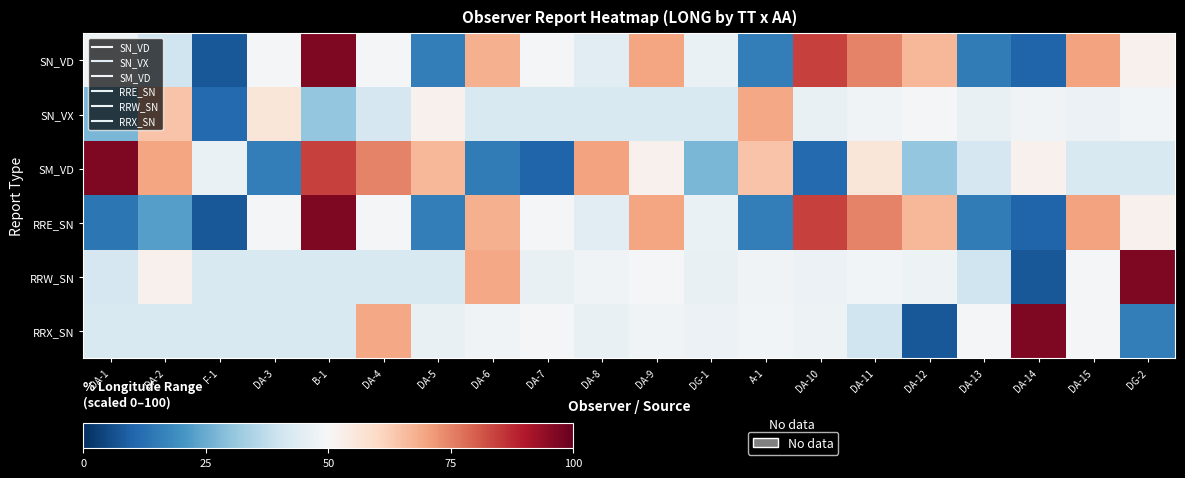

At which category is the sum across all series the highest?

B-1